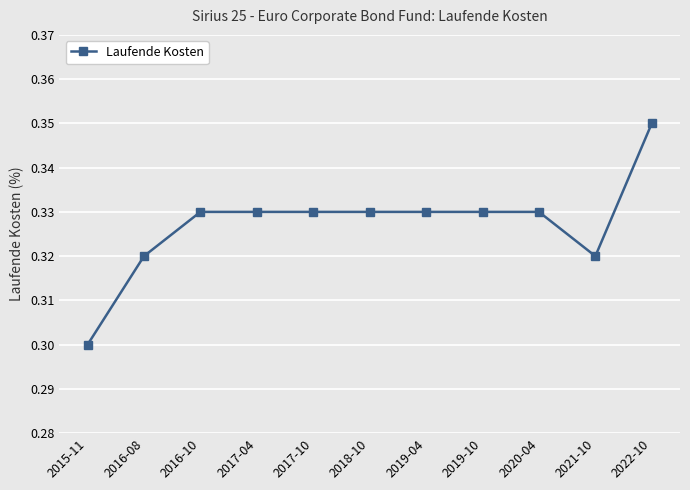

Is it true that the value at 2019-04 is 0.3?

True